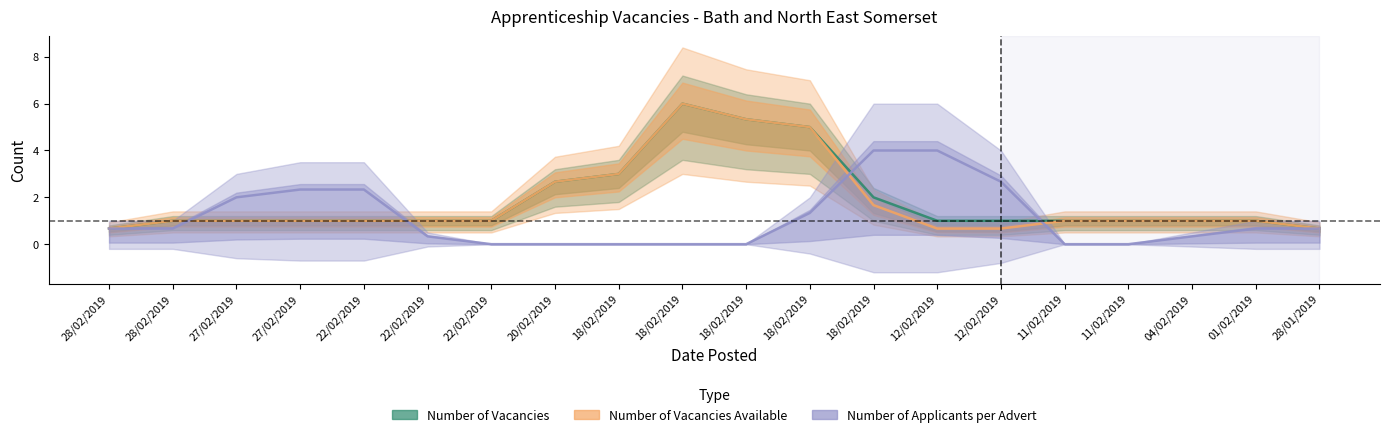

True or false: Number of Vacancies Available and Number of Vacancies cross at least once.

False